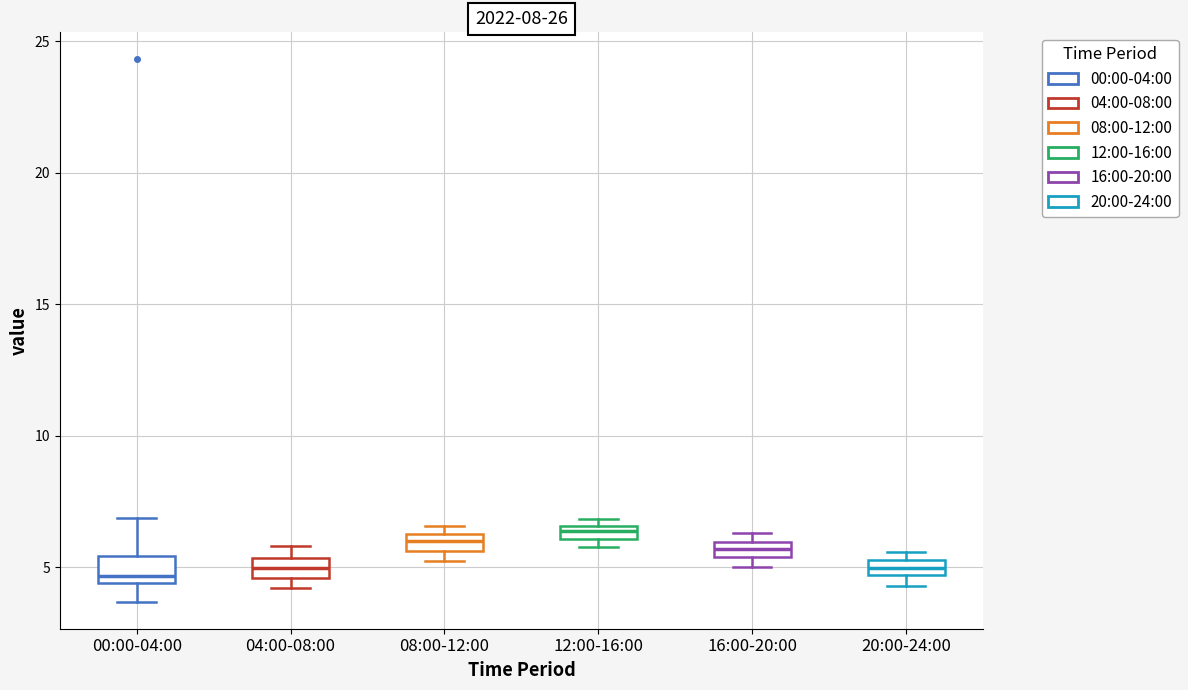

Where is the lower edge of the box for 20:00-24:00 on the y-axis? The values are not printed on the chart, so give them approximately, as read against the axis.

4.5